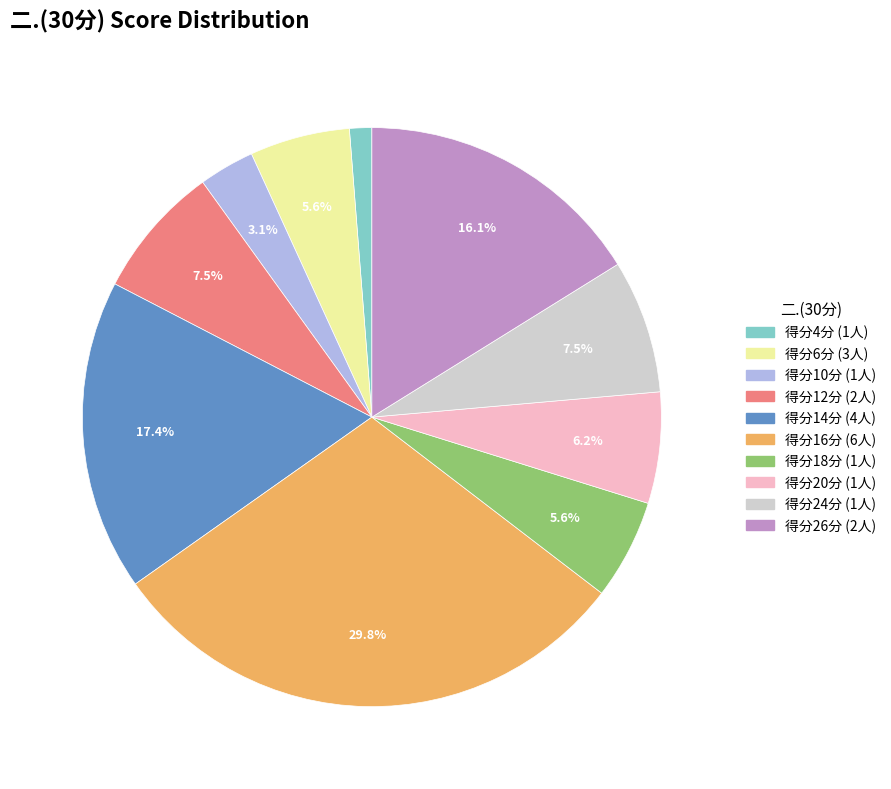

Between 得分14分 (4人) and 得分26分 (2人), which is larger?

得分14分 (4人)